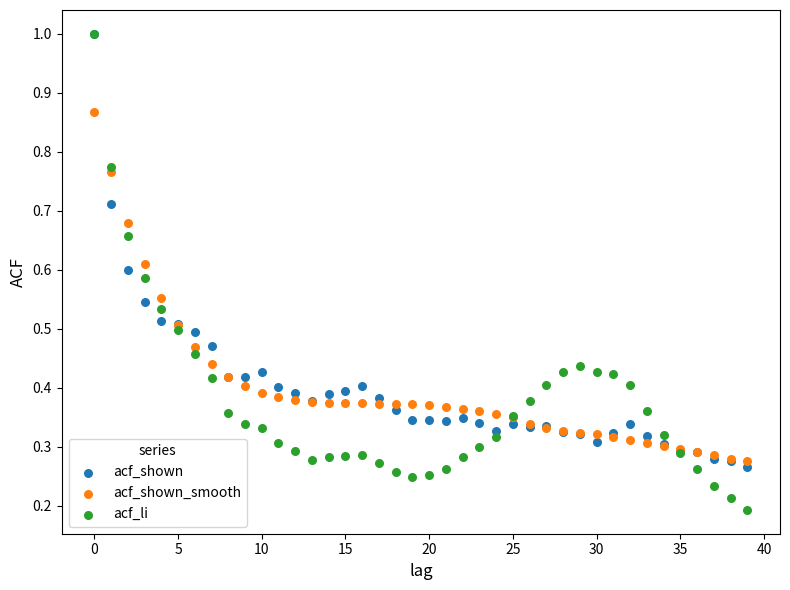

What are all the series names shown in the legend?

acf_shown, acf_shown_smooth, acf_li